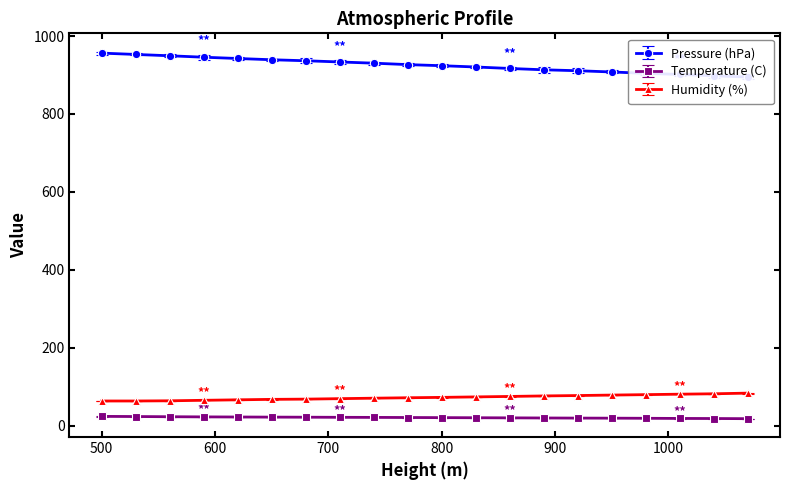

Reading right to left, list all the values displayed in this chart.

Pressure (hPa): 894.8	898.1	901.4	904.3	907.8	911.0	913.4	916.8	920.6	923.9	926.7	930.4	933.5	936.6	939.2	942.4	945.7	949.4	952.8	956.2
Temperature (C): 17.6	18.0	18.2	18.6	18.9	19.1	19.4	19.7	20.0	20.3	20.6	20.9	21.1	21.4	21.6	21.9	22.2	22.6	23.1	23.5
Humidity (%): 83.2	81.5	80.5	79.3	78.2	77.0	76.0	74.7	73.5	72.3	71.3	70.2	69.0	67.8	67.2	66.0	64.8	63.5	63.0	63.0